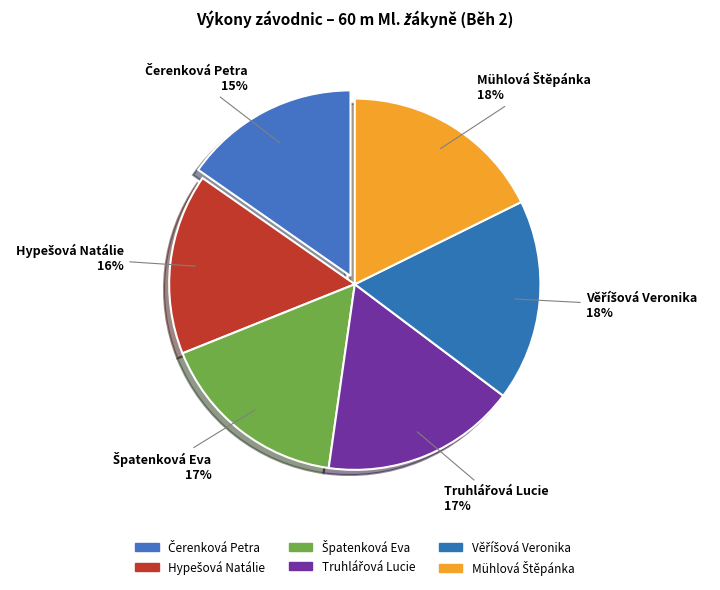

Is there any slice that represents more than half of the pie?

No